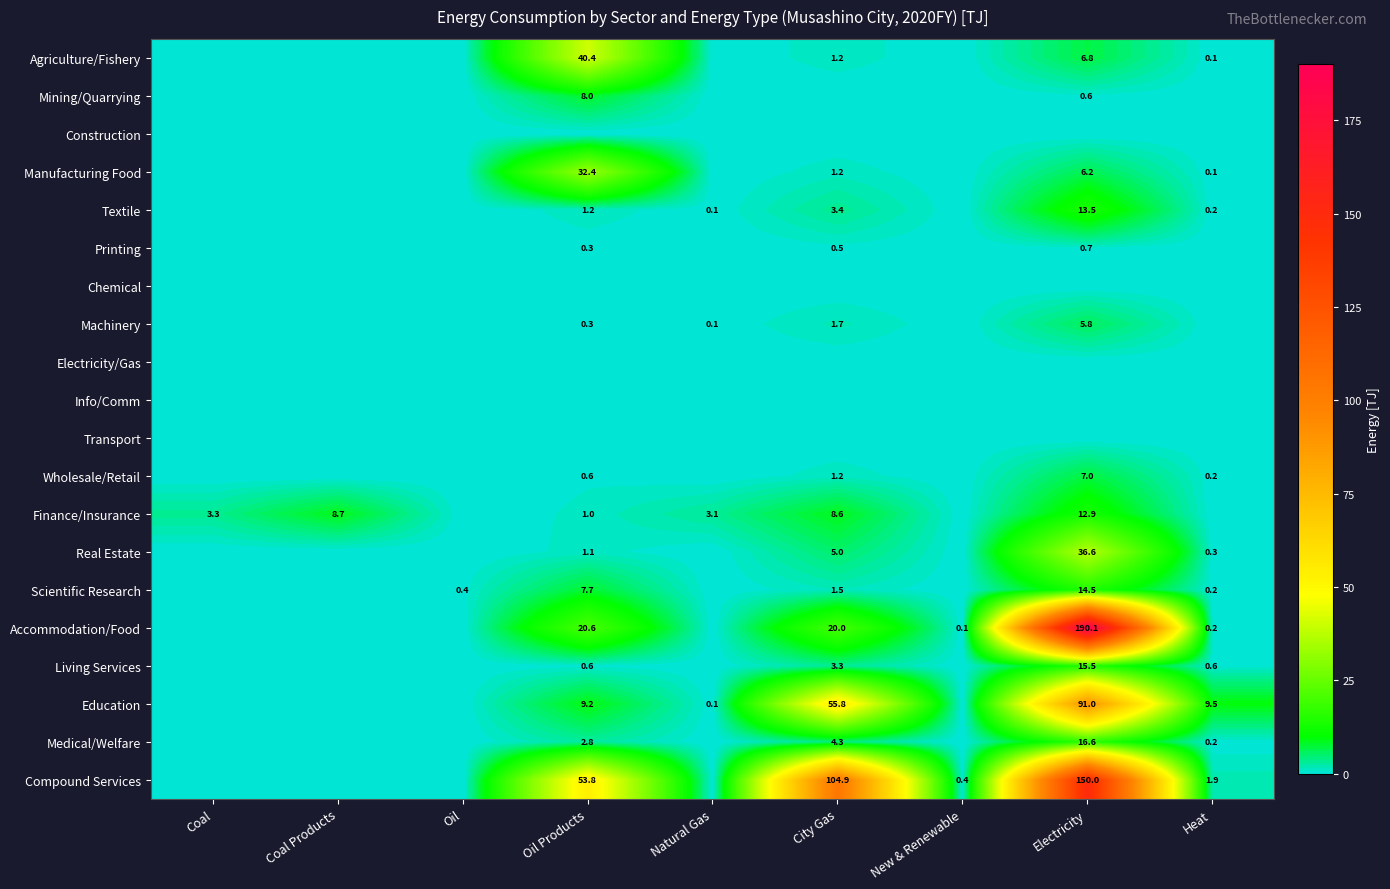

Is it true that Finance/Insurance equals 8.7 at Coal Products?

True